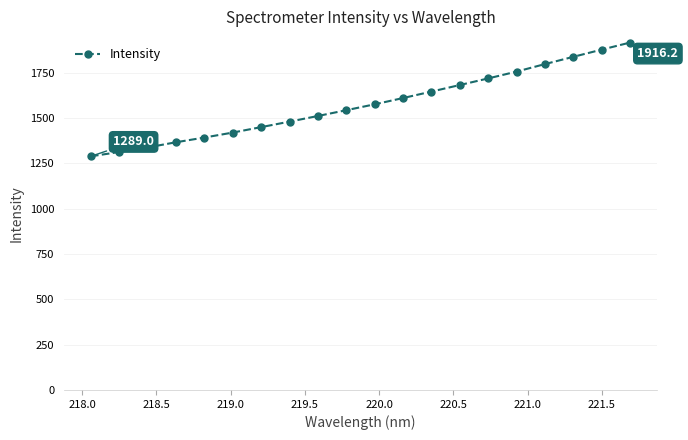

What is the smallest value displayed?

1289.0